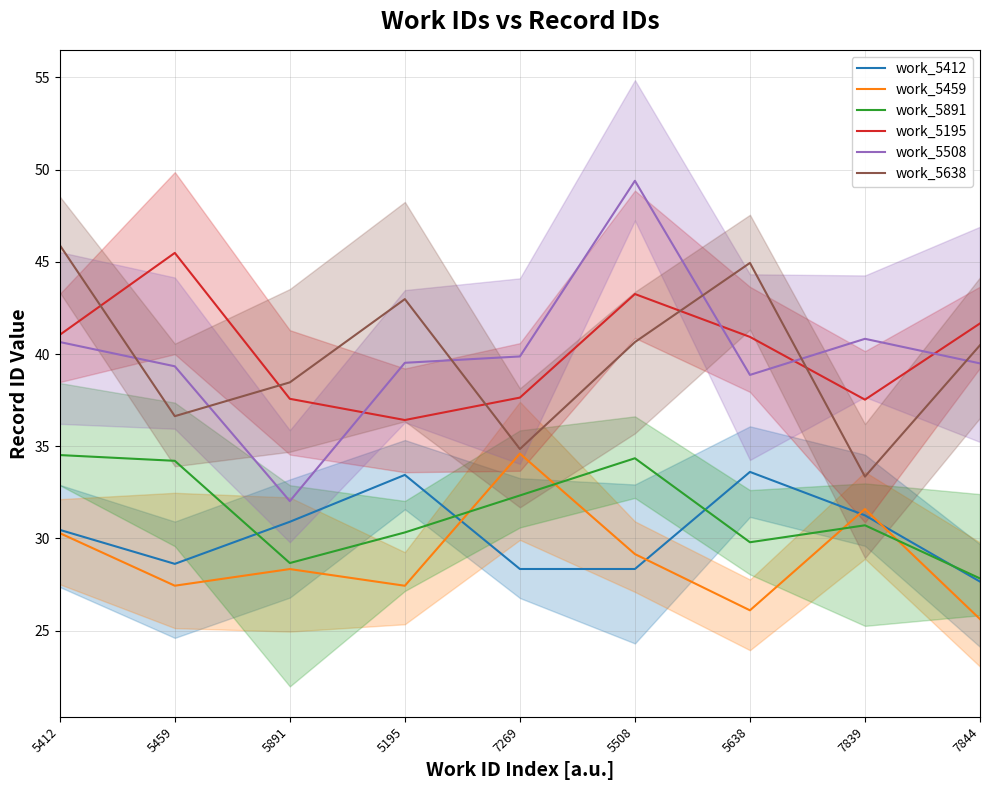

True or false: work_5412 has more than 1 interior local peaks.

True